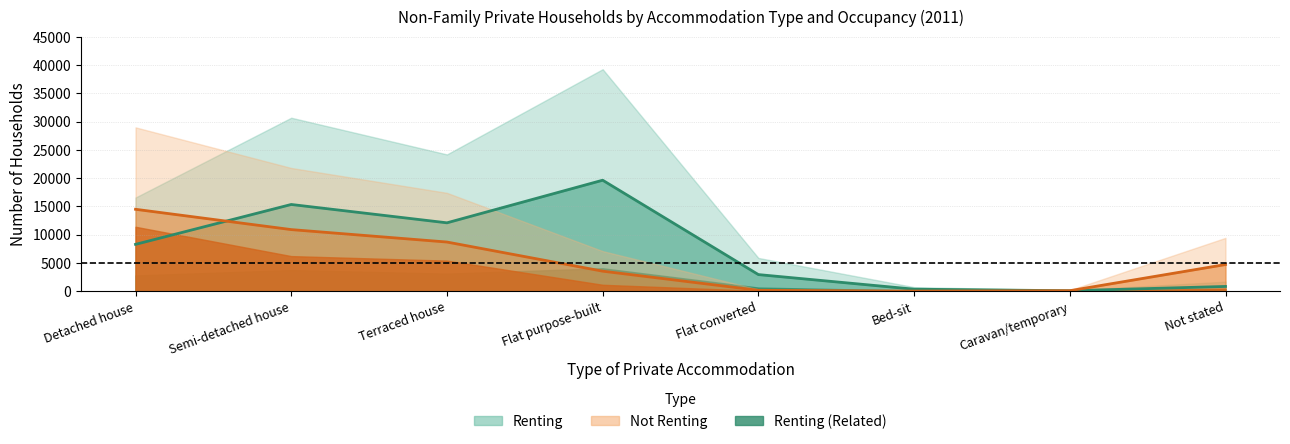

How many values in the Not_renting_unrelated series exceed 3095?

3